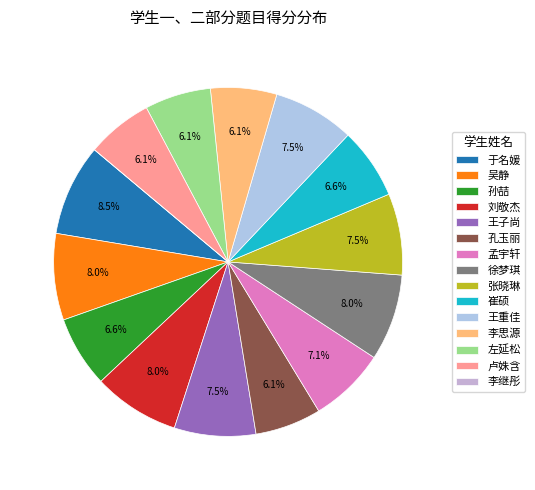

Which category has the smallest portion of the pie?

李继彤